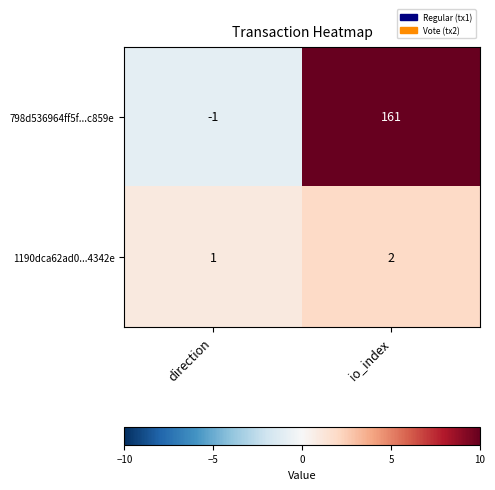

What is the difference between the maximum and minimum values in the 798d536964ff5f...c859e series?

162